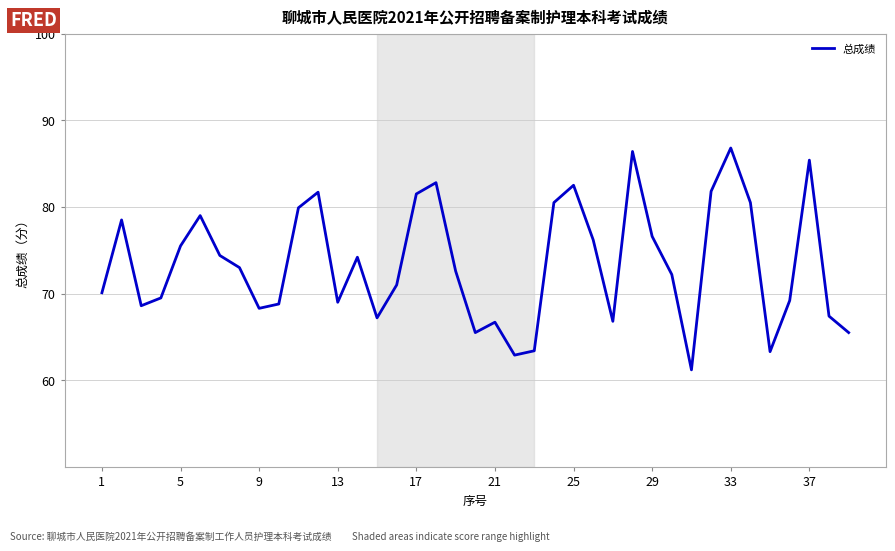

What is the smallest value displayed?

61.2